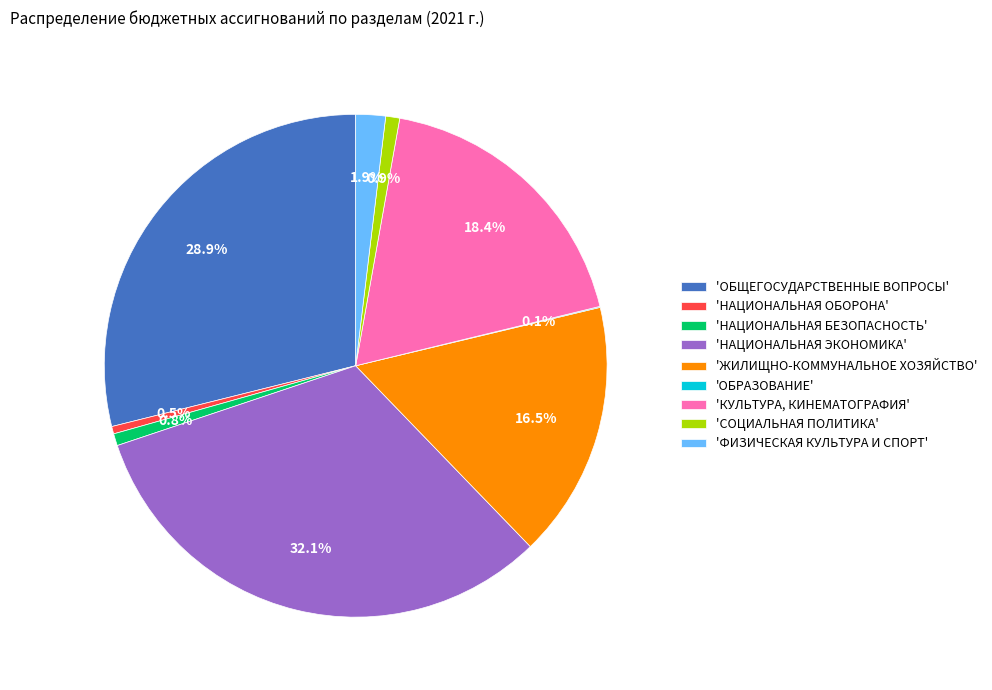

Which has a higher value, 'ФИЗИЧЕСКАЯ КУЛЬТУРА И СПОРТ' or 'КУЛЬТУРА, КИНЕМАТОГРАФИЯ'?

'КУЛЬТУРА, КИНЕМАТОГРАФИЯ'